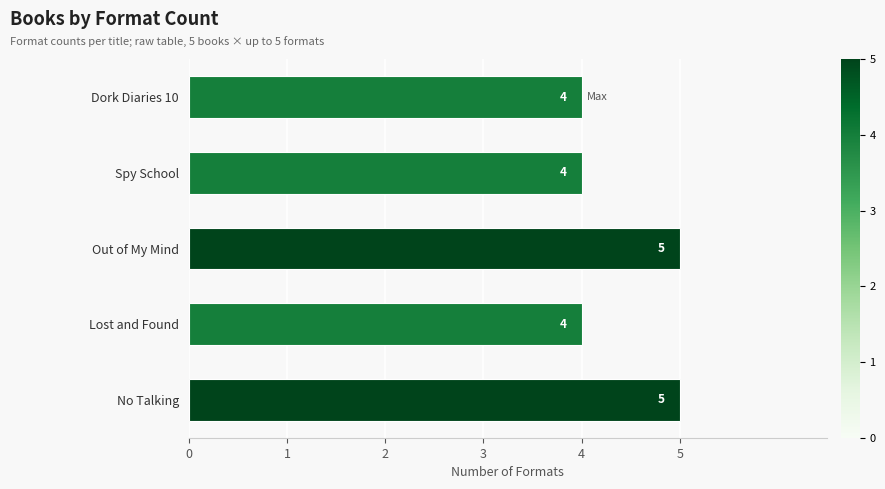

The chart shows a value of 3 at Lost and Found. True or false?

False